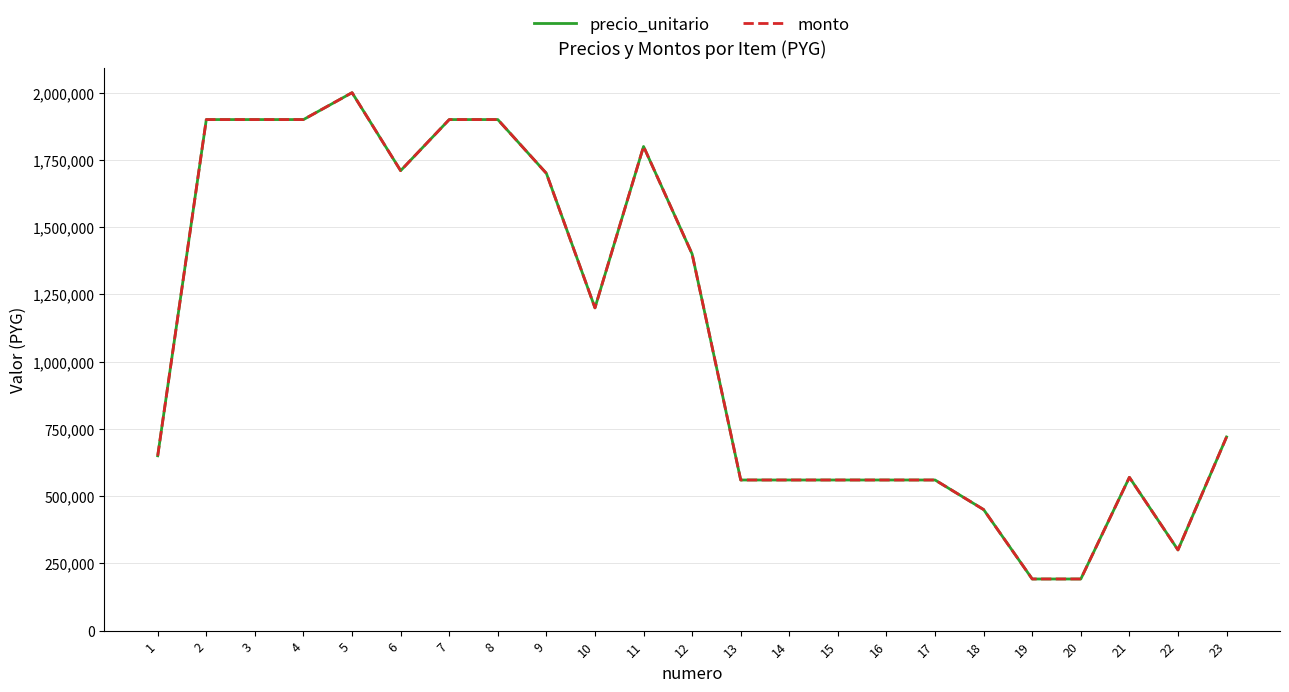

True or false: monto and precio_unitario intersect in this chart.

False